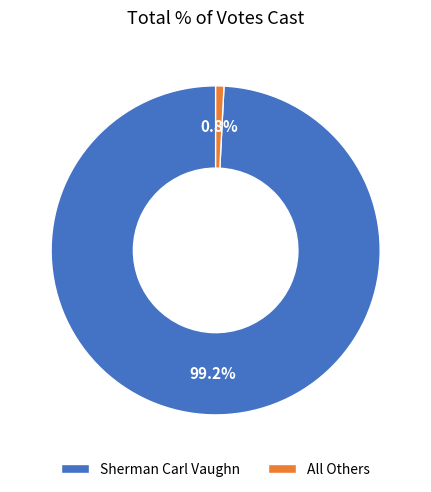

Does any single category account for the majority?

Yes